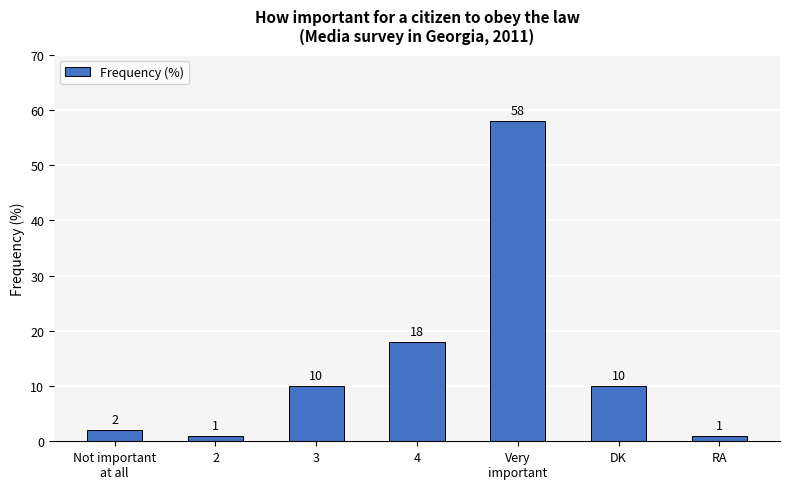

What is the greatest value displayed?

58